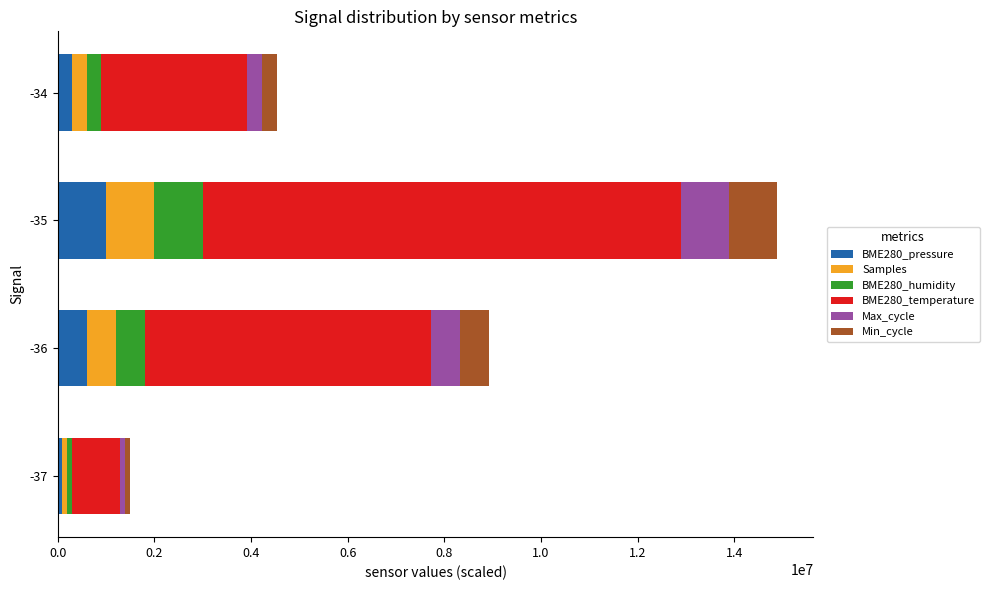

What is the total value across all series at -36?

8934043.0